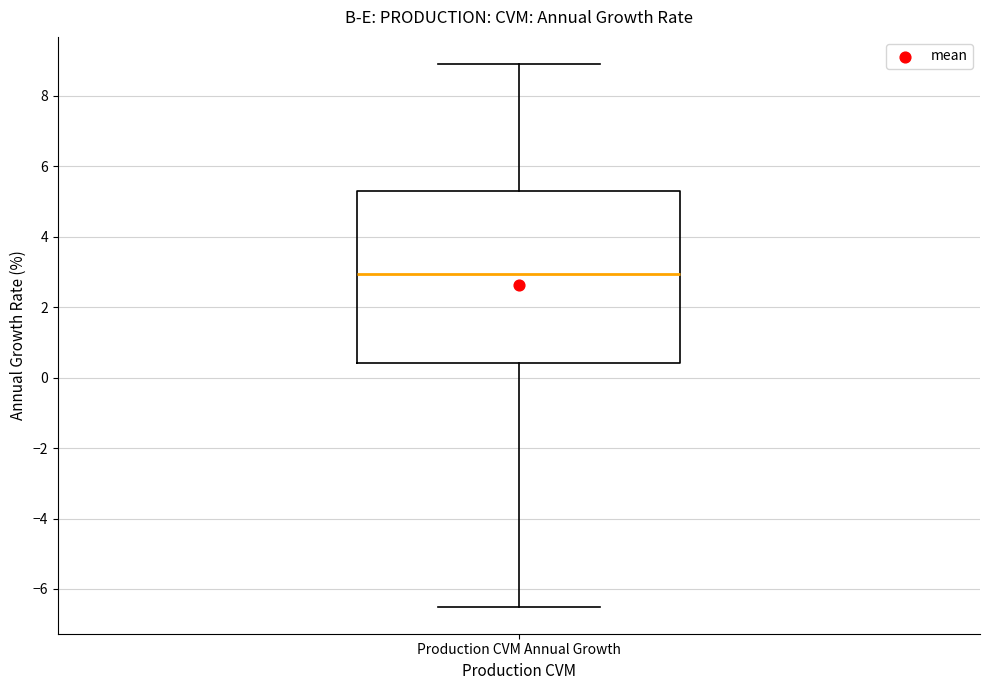

Transcribe this box plot: give where the median line is, the range the box spans, and where the two whiskers end, as read against the y-axis. The values are not printed on the chart, so give them approximately, as read against the axis.

median 3.0, box 0.4 to 5.4, whiskers -6.4 to 9.0